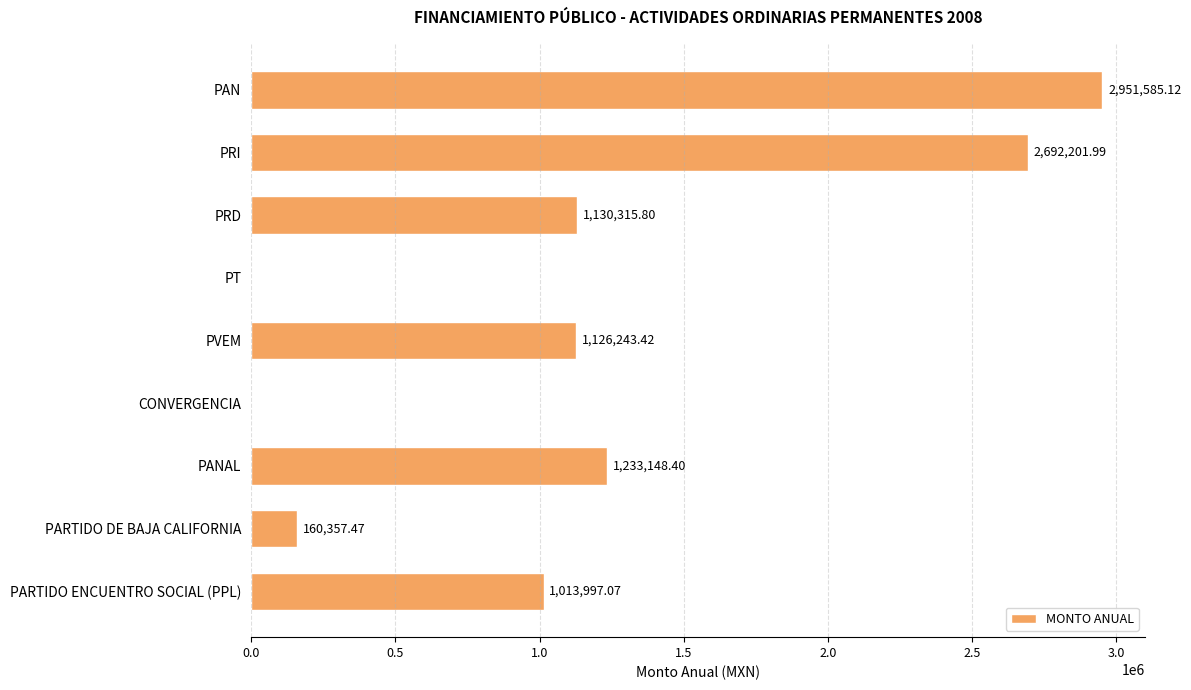

What is the sum of the values at PANAL and PARTIDO DE BAJA CALIFORNIA?

1393505.9